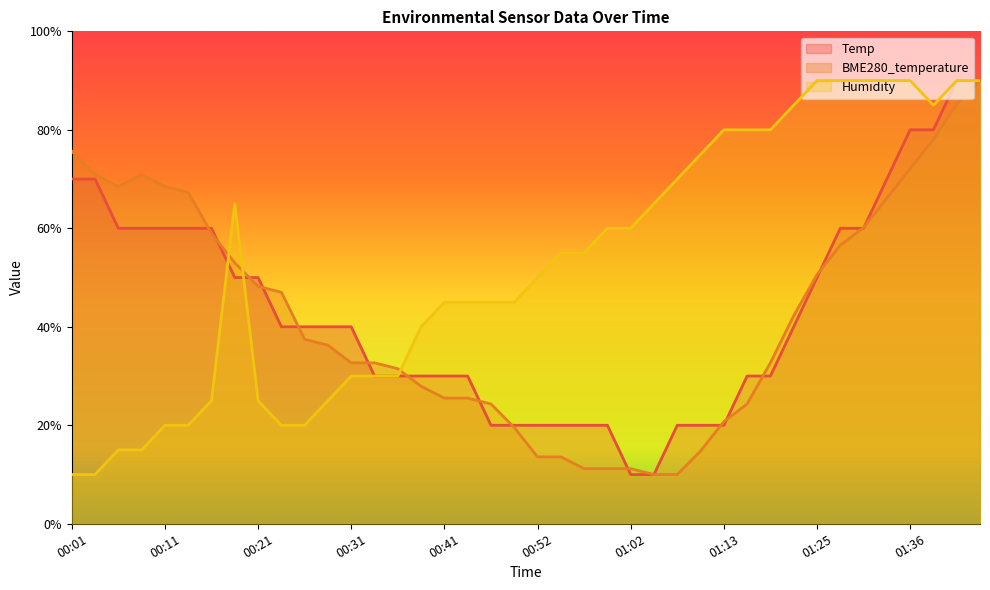

At which category does BME280_temperature reach its first local valley?

00:06